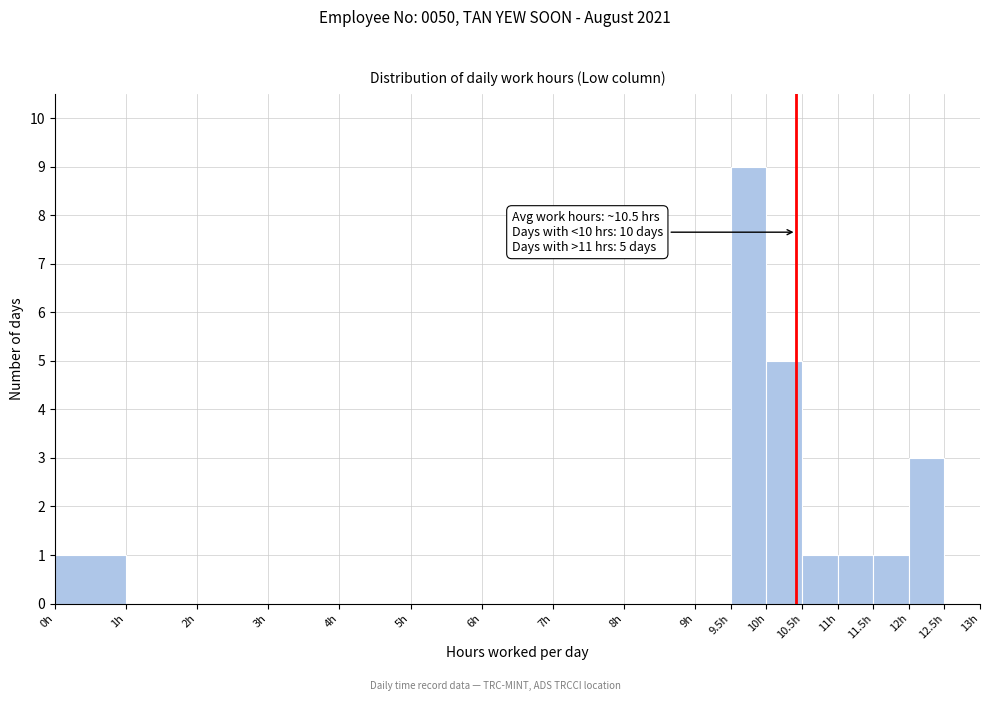

Which range on the x-axis has the tallest bar?

9.5 to 10.0